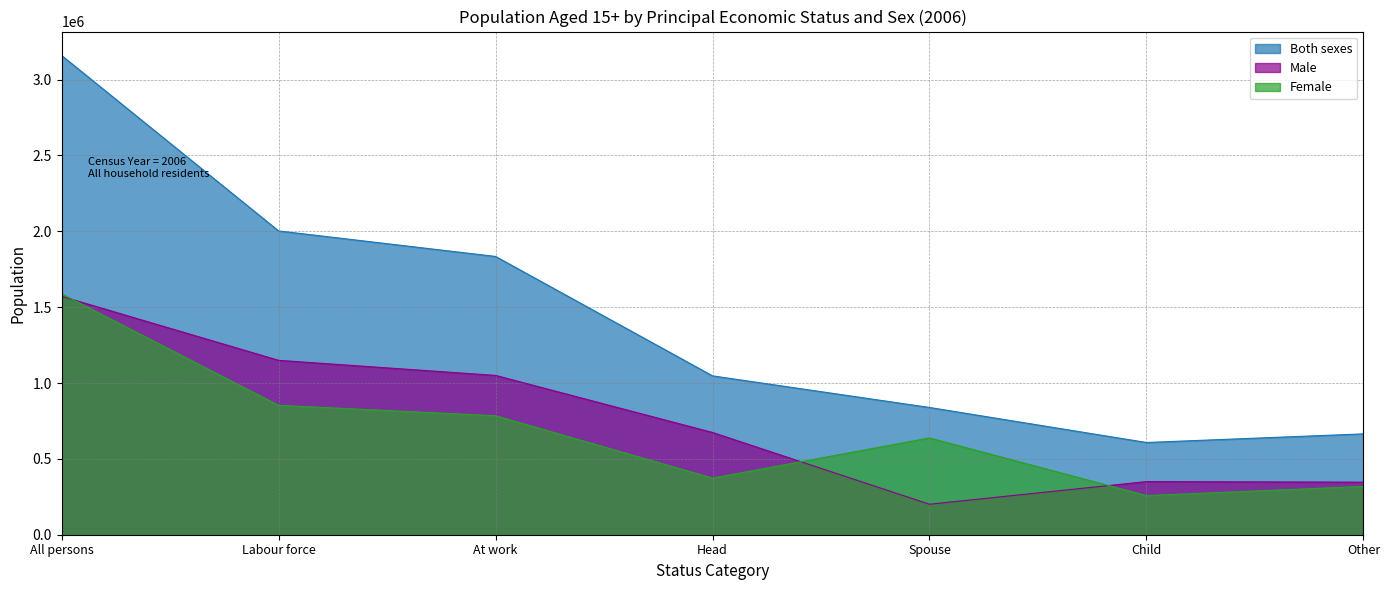

Which category has the lowest value in the Male series?

Spouse